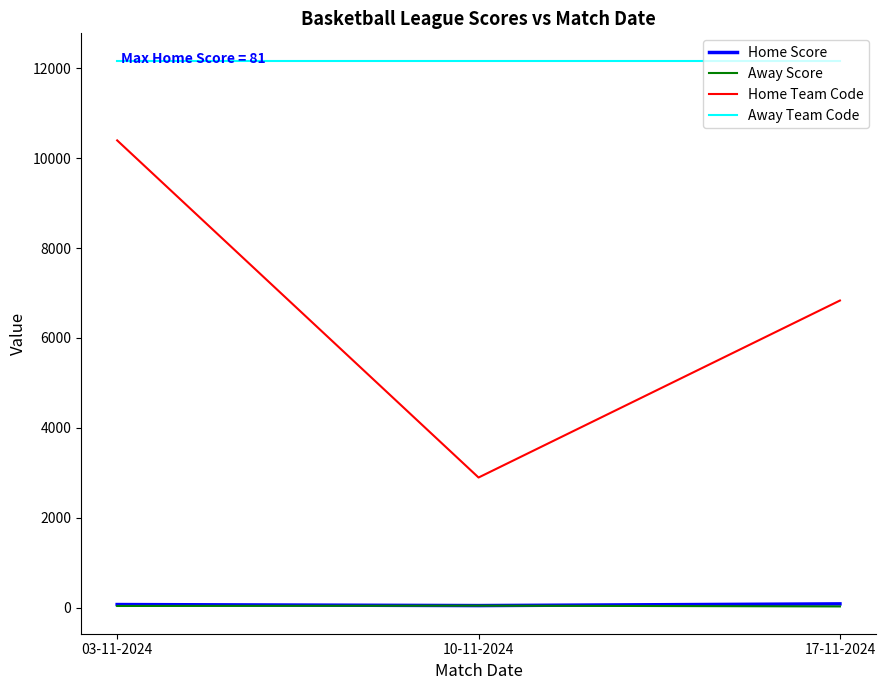

What is the difference between the maximum and minimum values in the Away Score series?

18